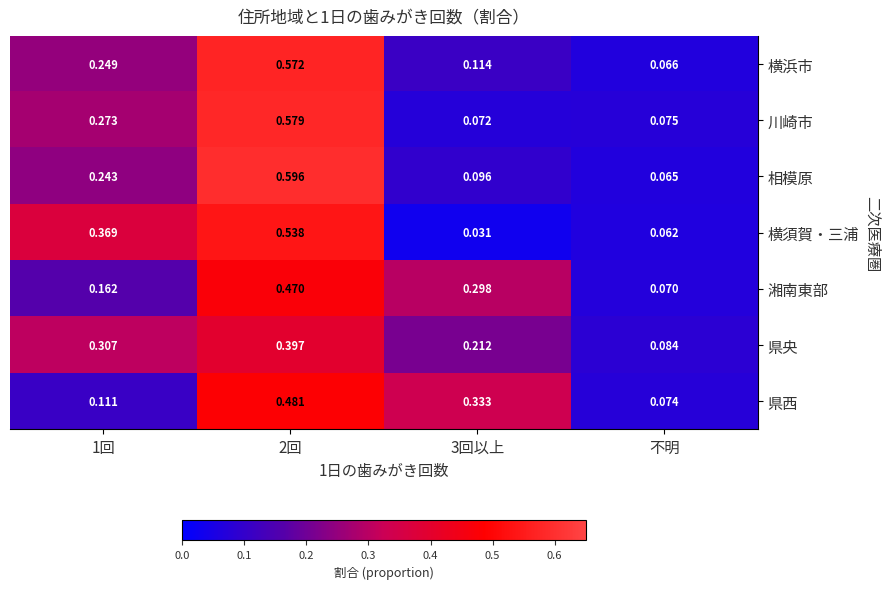

Which series has the widest spread of values?

相模原